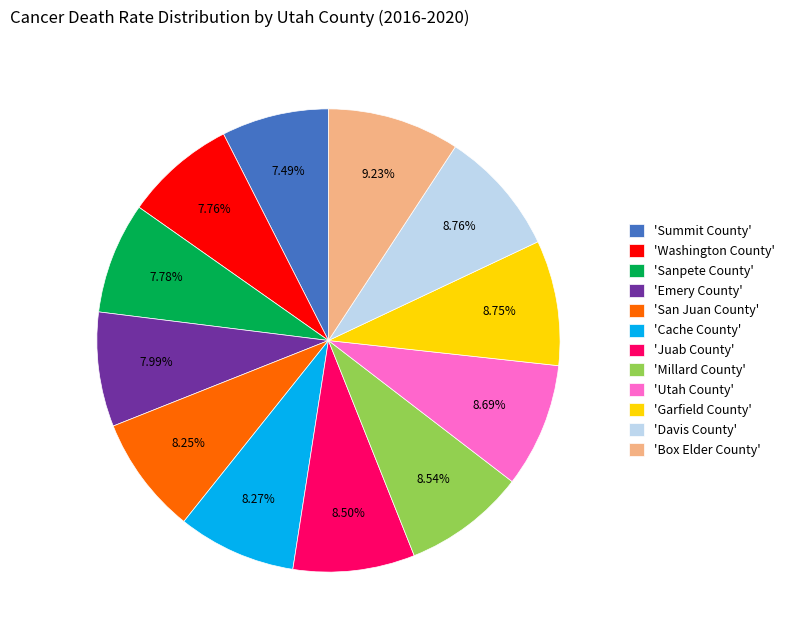

Between 'Summit County' and 'Box Elder County', which is larger?

'Box Elder County'